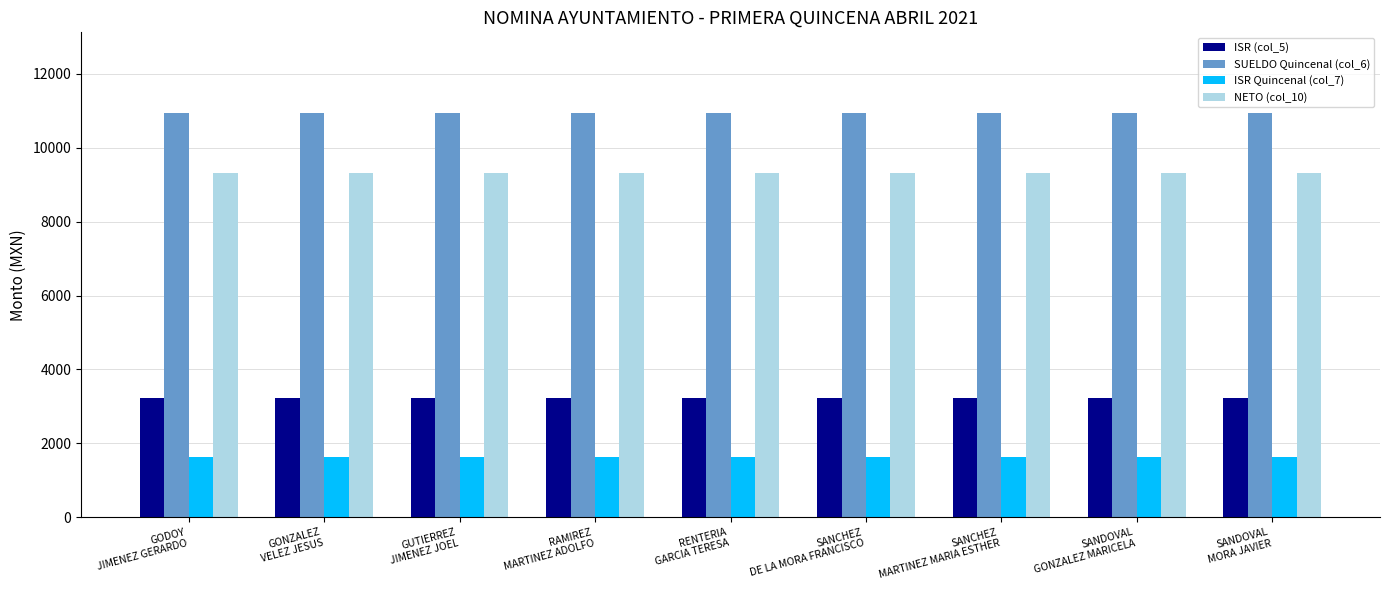

Which series has the largest total across all categories?

SUELDO Quincenal (col_6)